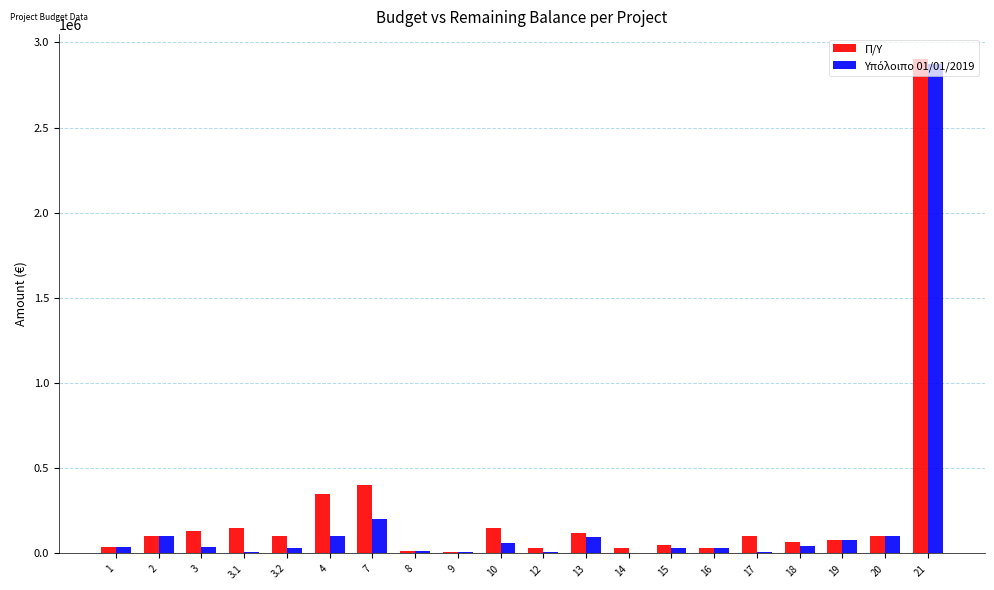

At which category is the sum across all series the highest?

21